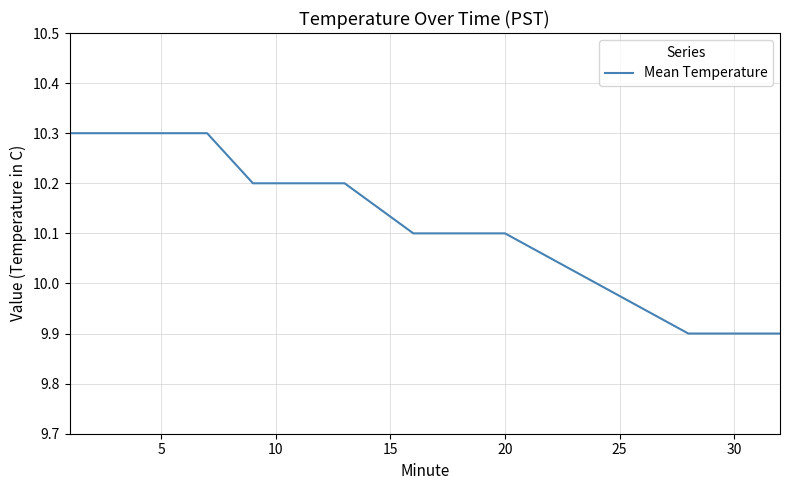

What is the smallest value displayed?

9.9